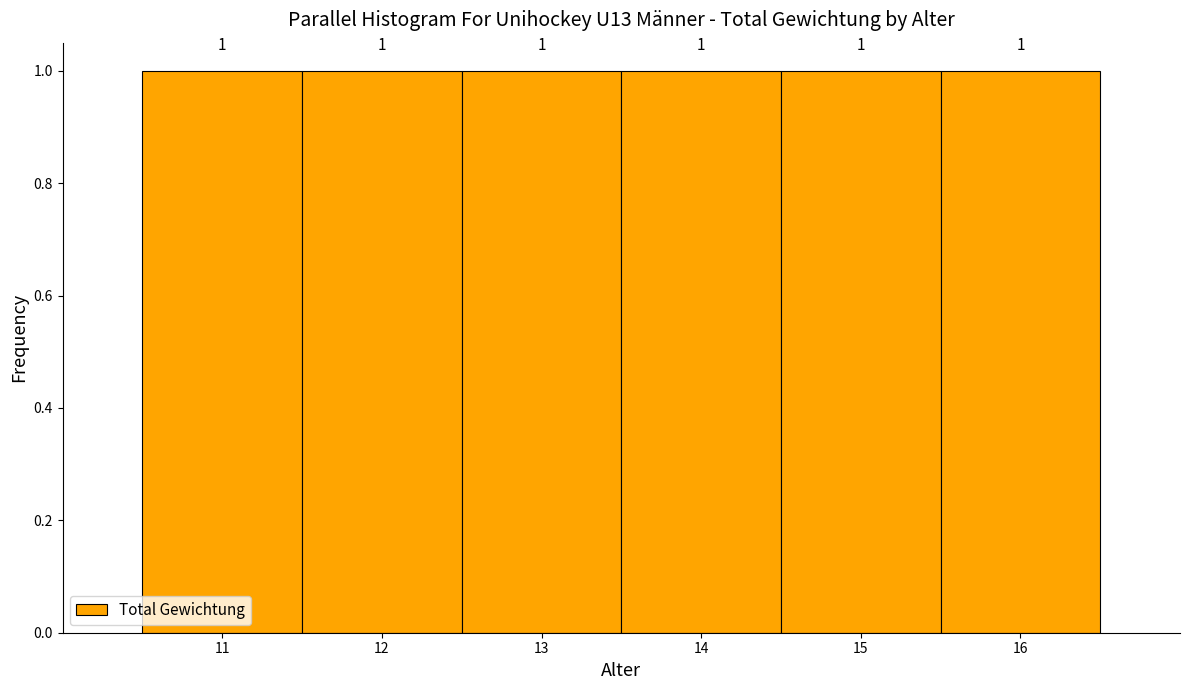

Reading left to right, list every bar in this chart as the range it spans on the x-axis followed by its height.

10.5 to 11.5: 1
11.5 to 12.5: 1
12.5 to 13.5: 1
13.5 to 14.5: 1
14.5 to 15.5: 1
15.5 to 16.5: 1